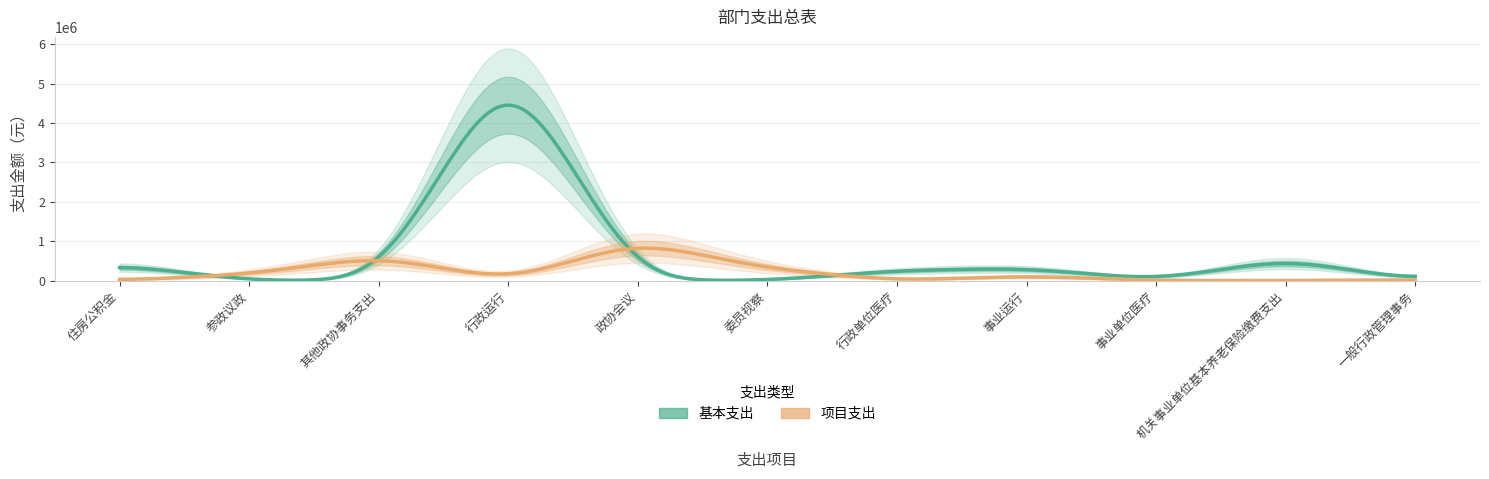

Which has a higher value, 委员视察 or 住房公积金?

住房公积金